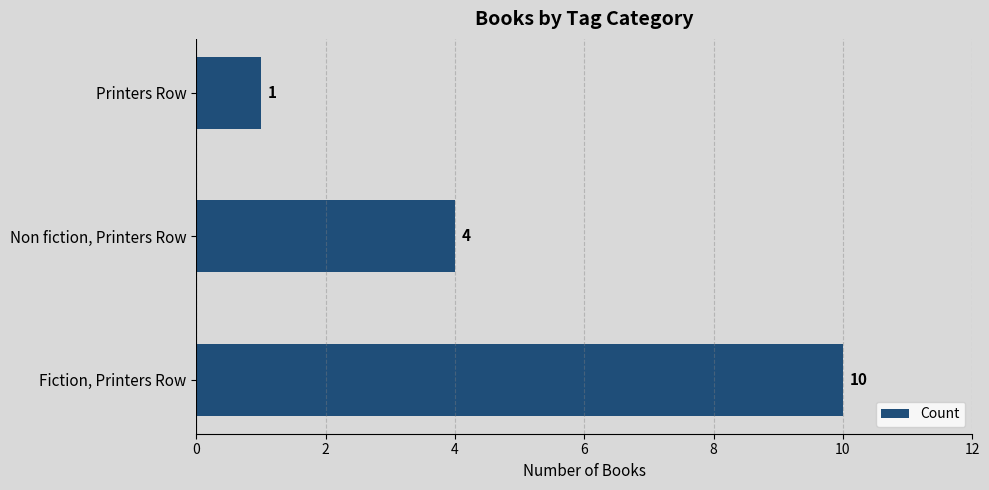

Reading top to bottom, what are all the values shown in this chart?

Printers Row=1	Non fiction, Printers Row=4	Fiction, Printers Row=10